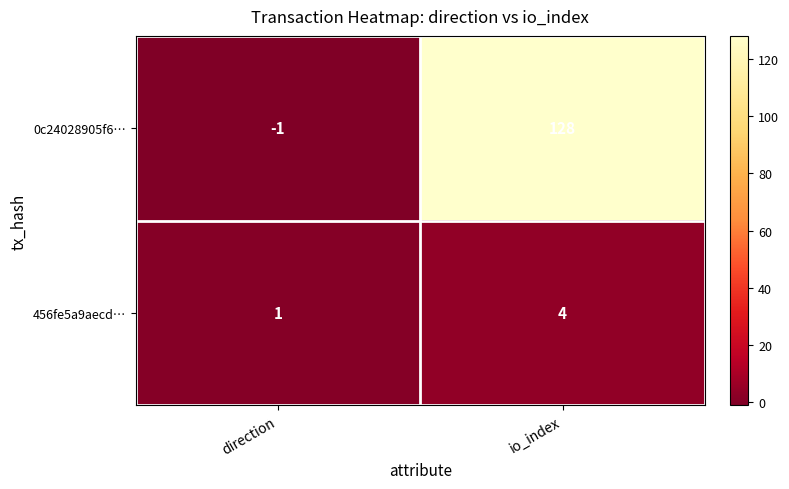

What is the sum of all 456fe5a9aecd… values?

5